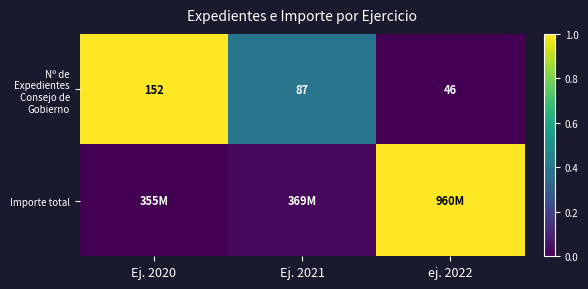

How many data points in Nº de Expedientes Consejo de Gobierno are less than 87?

1